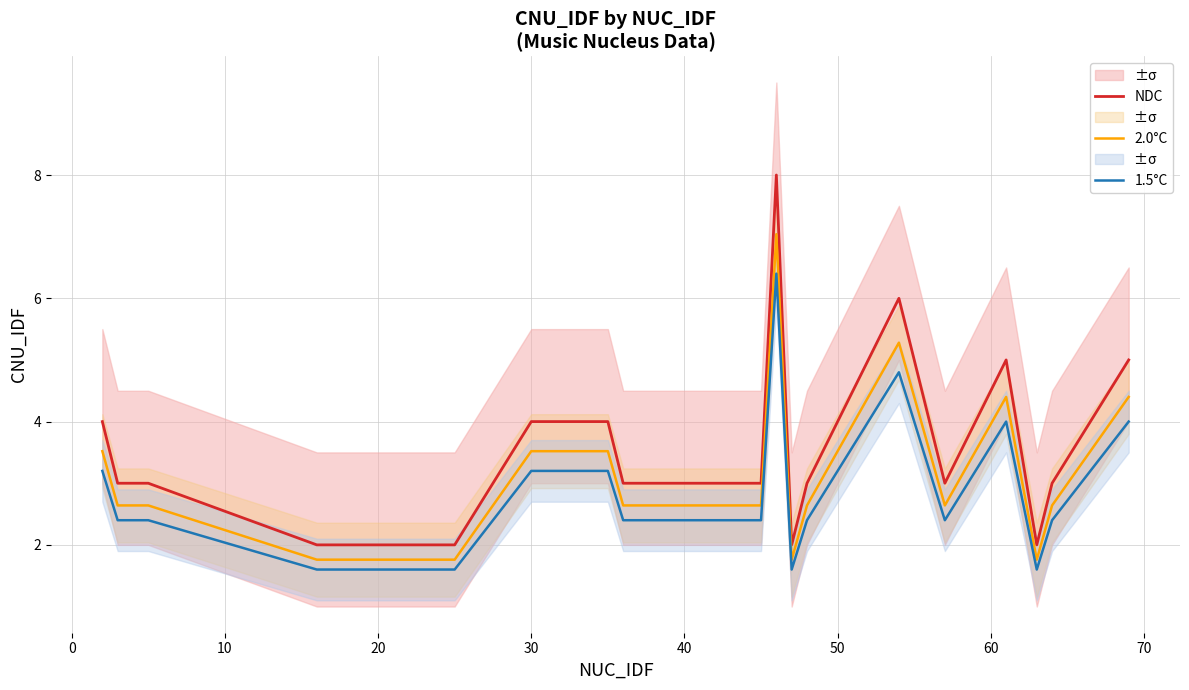

What is the highest value of the 1.5°C series?

6.4